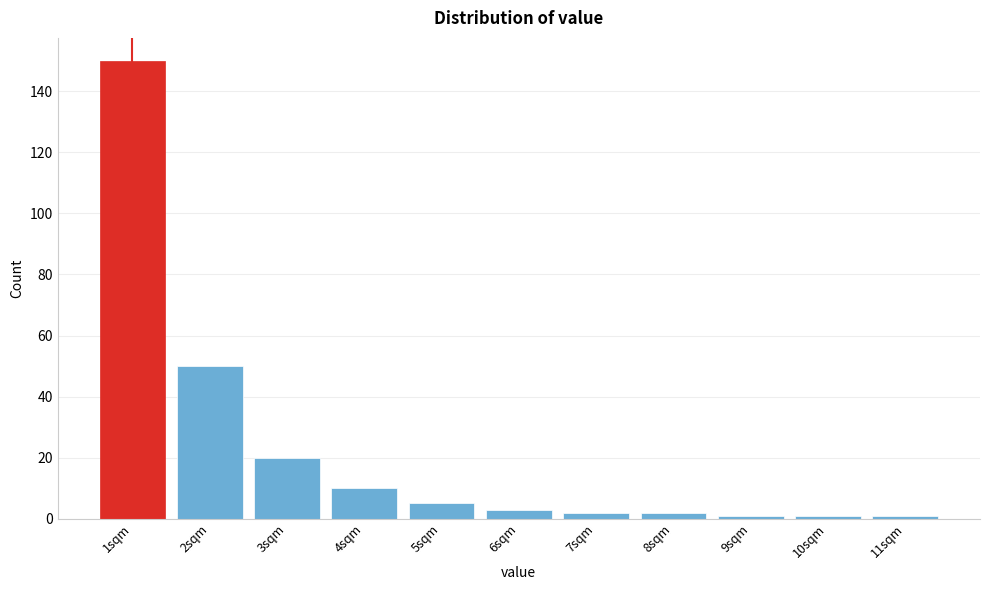

Reading left to right, list every bar in this chart as the range it spans on the x-axis followed by its height. The values are not printed on the chart, so give them approximately, as read against the axis.

0.5 to 1.5: 150
1.5 to 2.5: 50
2.5 to 3.5: 20
3.5 to 4.5: 10
4.5 to 5.5: 6
5.5 to 6.5: 4
6.5 to 7.5: 2
7.5 to 8.5: 2
8.5 to 9.5: under 2
9.5 to 10.5: under 2
10.5 to 11.5: under 2